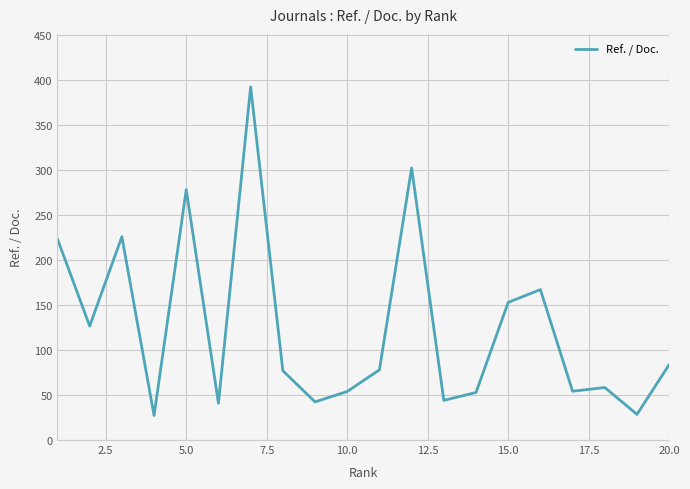

What is the smallest value displayed?

27.3